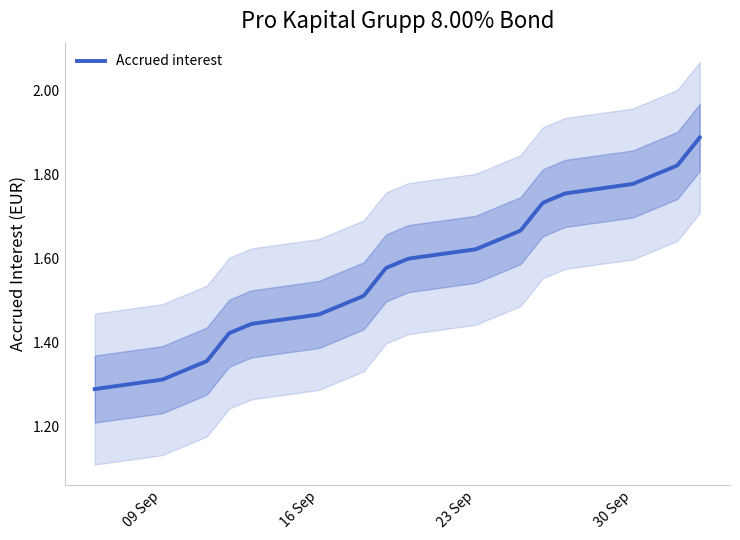

List the labels in order of value, smallest first.

2024-09-06, 2024-09-09, 2024-09-10, 2024-09-11, 2024-09-12, 2024-09-13, 2024-09-16, 2024-09-17, 2024-09-18, 2024-09-19, 2024-09-20, 2024-09-23, 2024-09-24, 2024-09-25, 2024-09-26, 2024-09-27, 2024-09-30, 2024-10-01, 2024-10-02, 2024-10-03